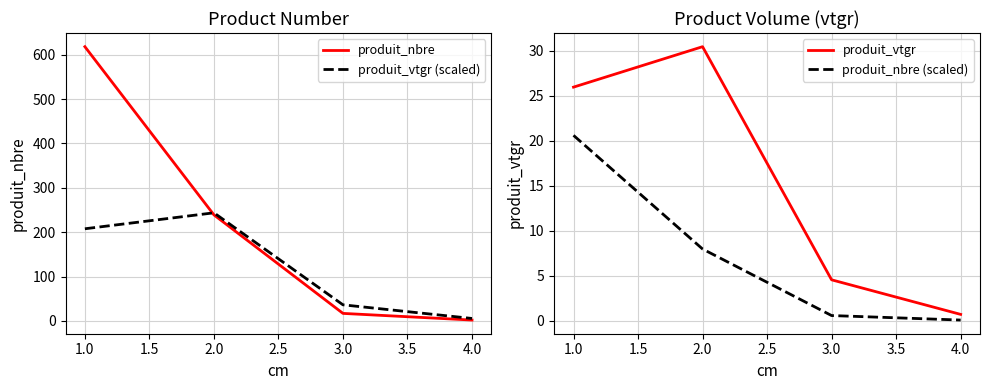

At which category does produit_vtgr reach its first local peak?

2.0